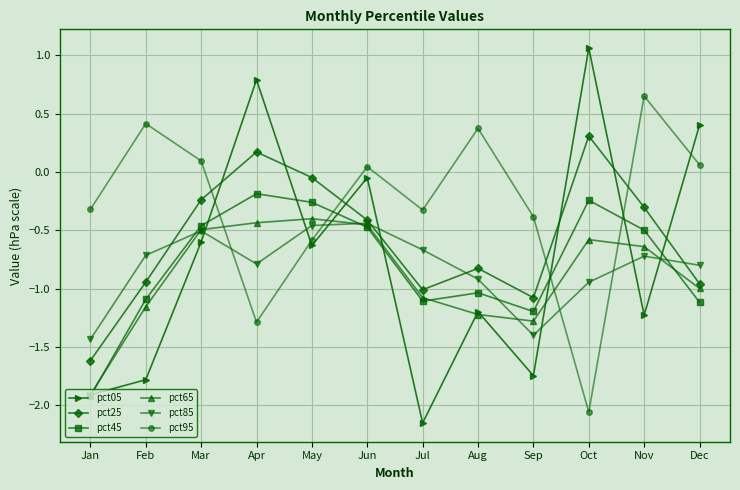

What is the difference between the pct25 values at Jul and Oct?

1.3